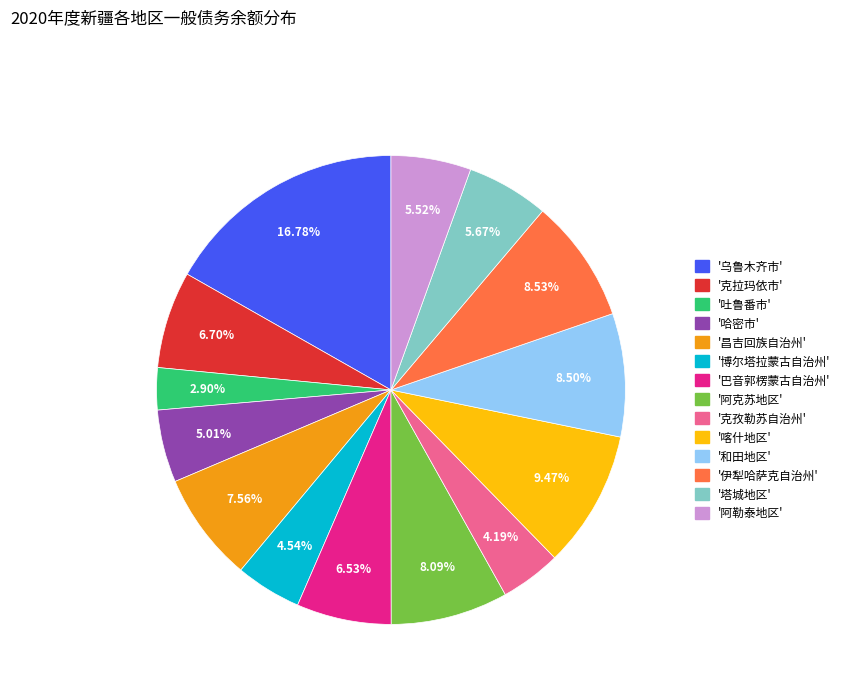

Count the number of slices in the pie.

14